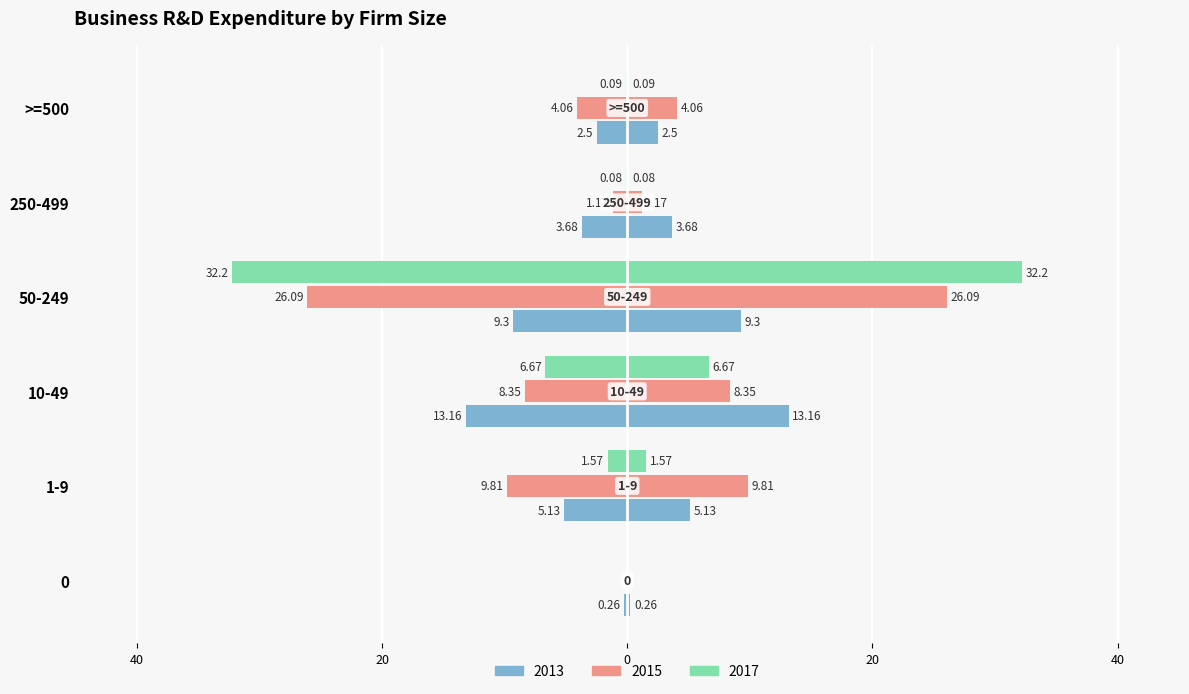

Reading left to right, transcribe all the data shown in this chart.

2013: -0.3	-5.1	-13.2	-9.3	-3.7	-2.5
2015: 0.0	-9.8	-8.3	-26.1	-1.2	-4.1
2017: 0.0	-1.6	-6.7	-32.2	-0.1	-0.1